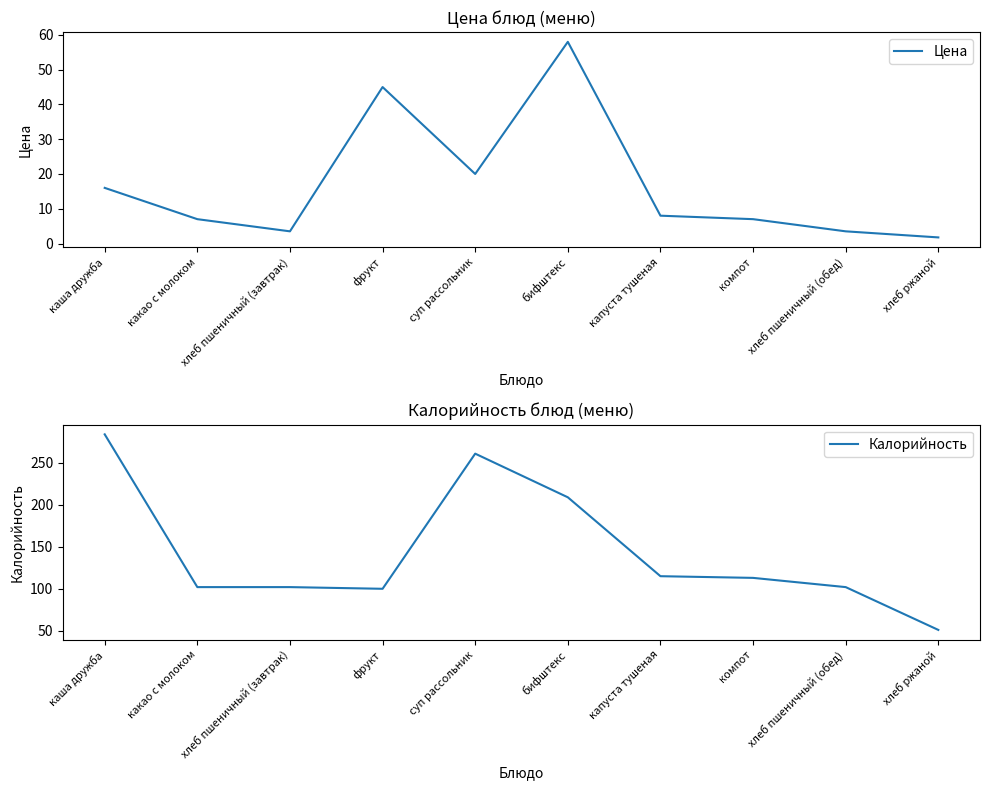

What is the label of the 1st point from the left?

каша дружба